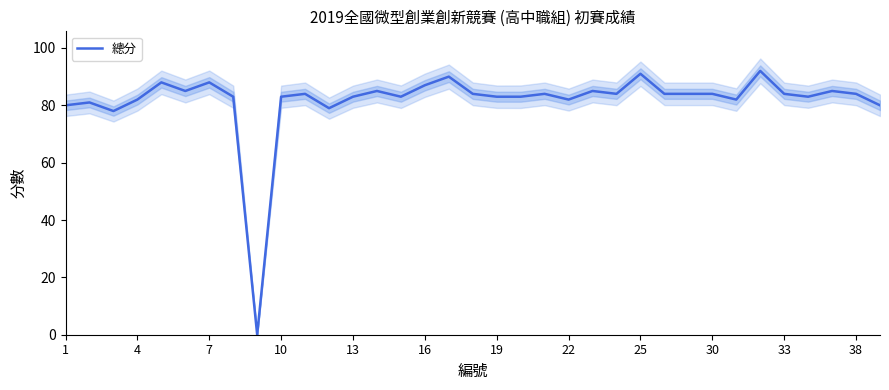

What is the maximum value for 總分?

92